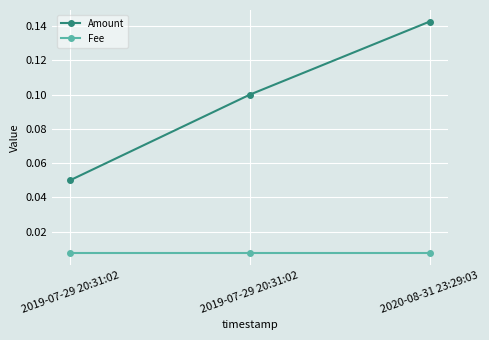

Is this an area chart (filled region under the line)?

No